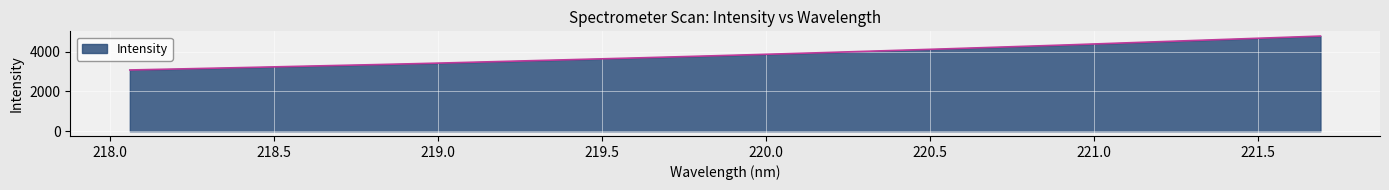

Reading left to right, transcribe all the data shown in this chart.

3078.2	3144.8	3212.8	3284.1	3353.6	3429.4	3512.1	3594.6	3677.6	3764.4	3852.9	3944.8	4041.5	4138.6	4239.7	4342.5	4452.9	4563.1	4671.8	4781.4